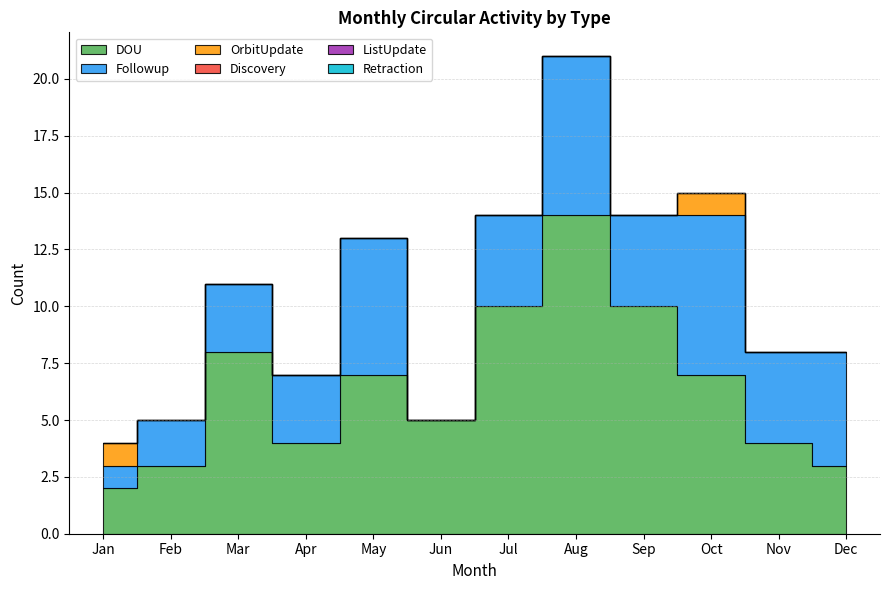

How many categories are shown in the chart?

12